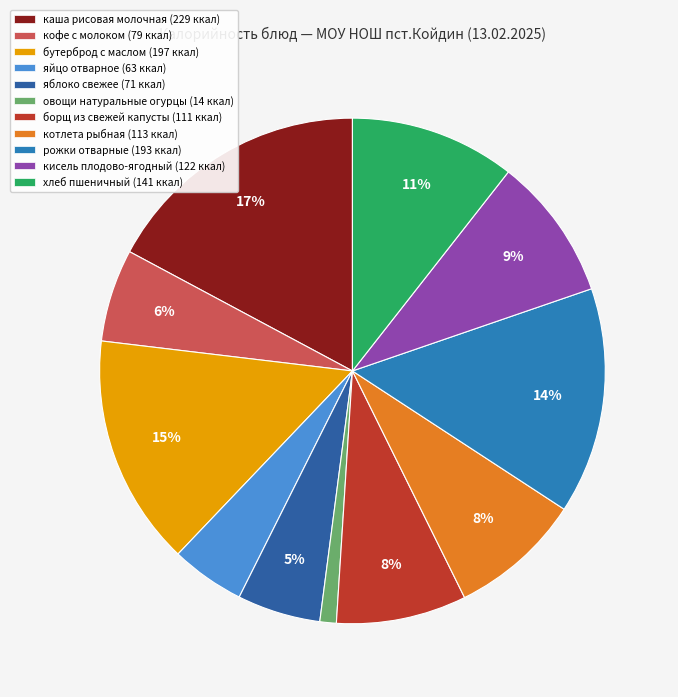

To the nearest percent, what portion does рожки отварные represent?

14%